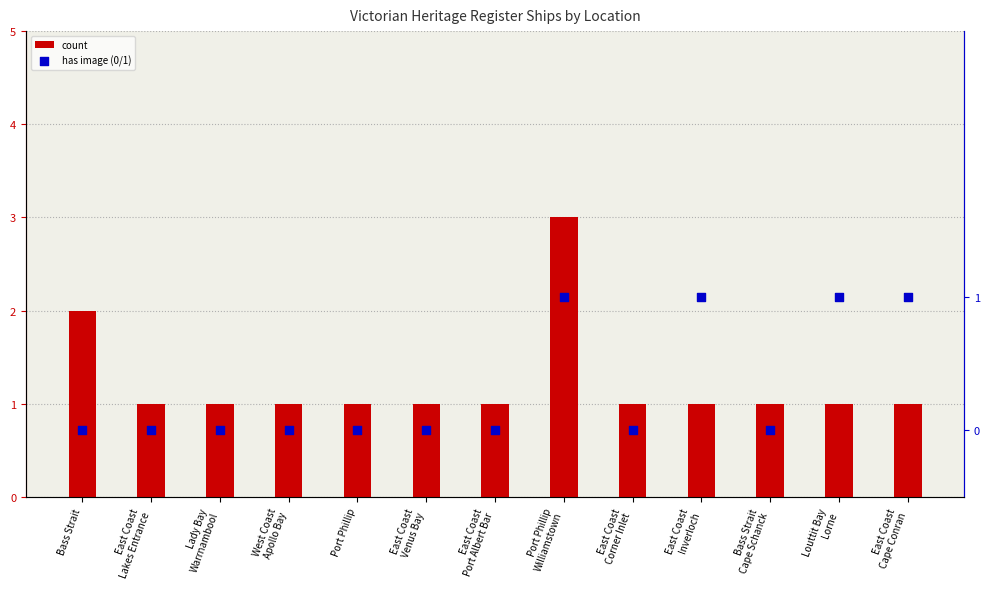

Which series reaches the maximum Y coordinate?

count